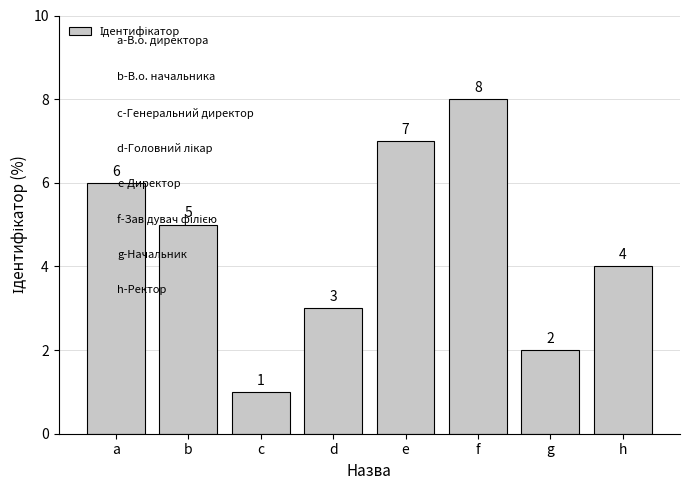

Rank the categories by value from lowest to highest.

c, g, d, h, b, a, e, f